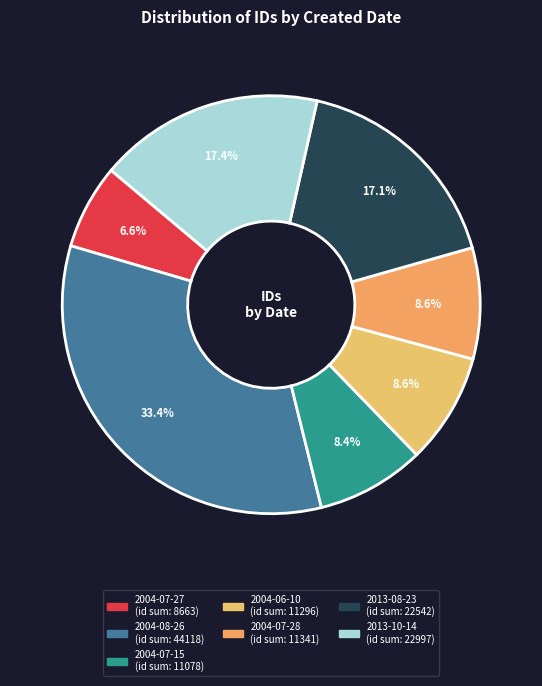

What is the smallest slice in the pie chart?

2004-07-27